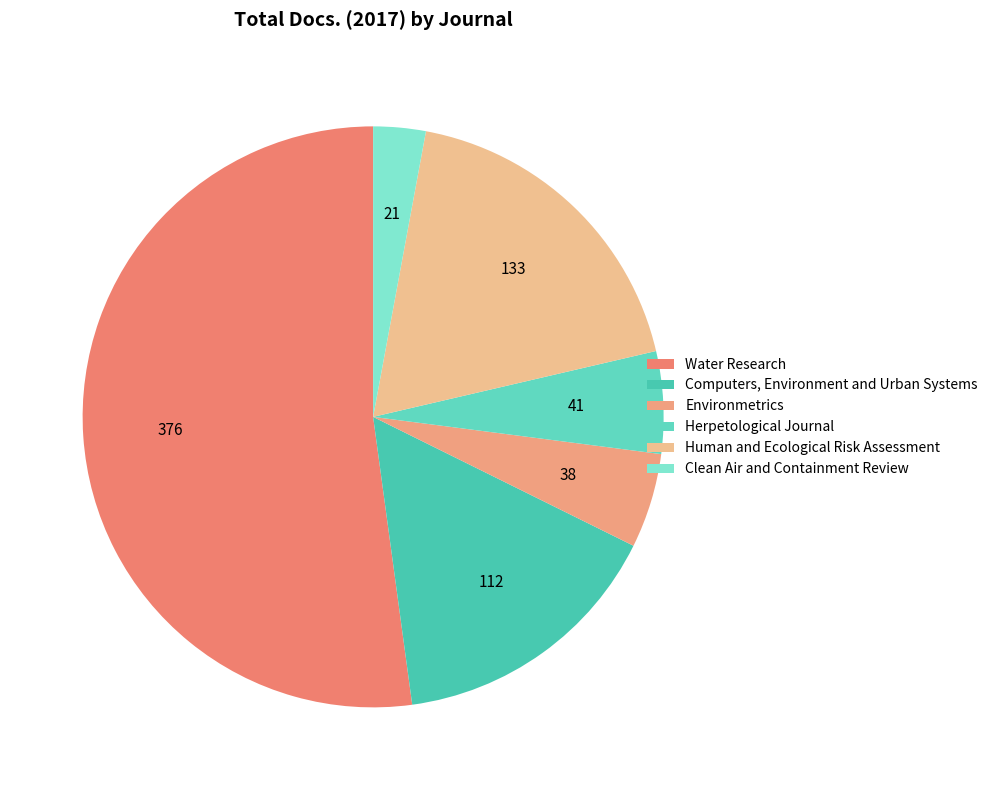

Which category has the smallest portion of the pie?

Clean Air and Containment Review